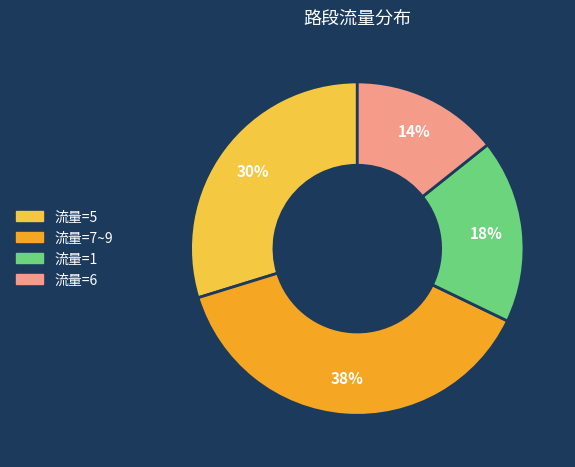

To the nearest percent, what is the average slice percentage?

25%